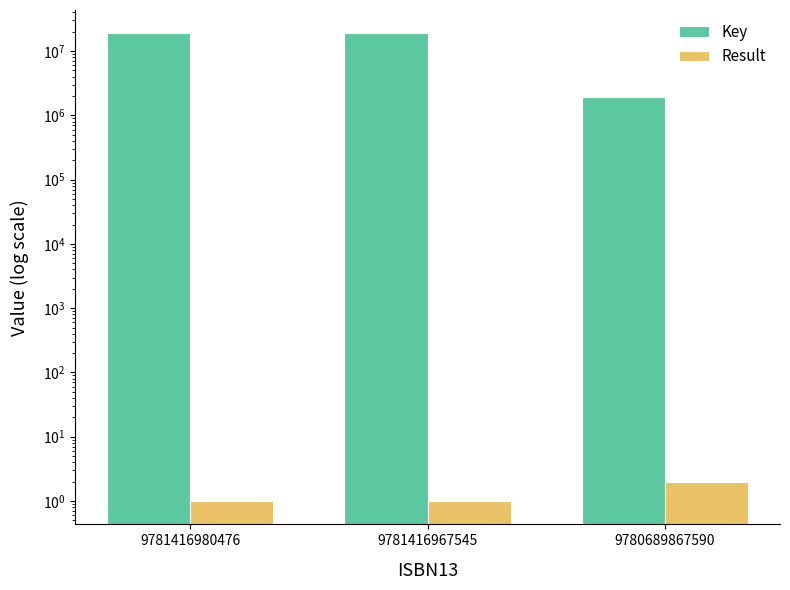

At which category is the sum across all series the highest?

9781416980476